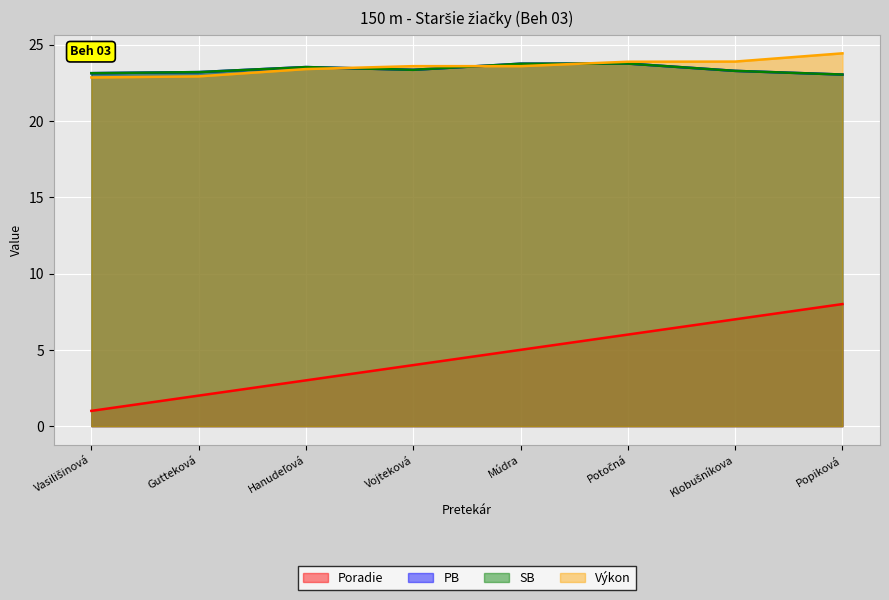

What is the label of the 5th point from the left?

Múdra